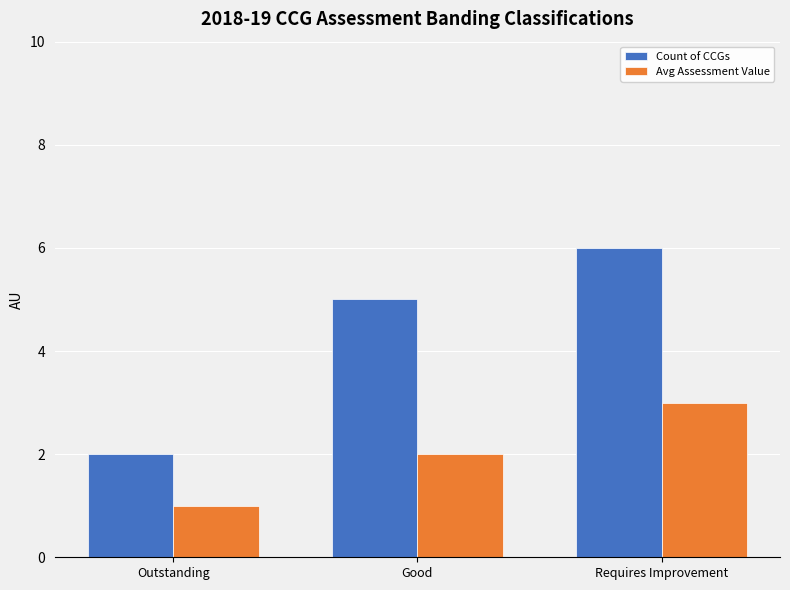

What are all the series names shown in the legend?

Count of CCGs, Avg Assessment Value